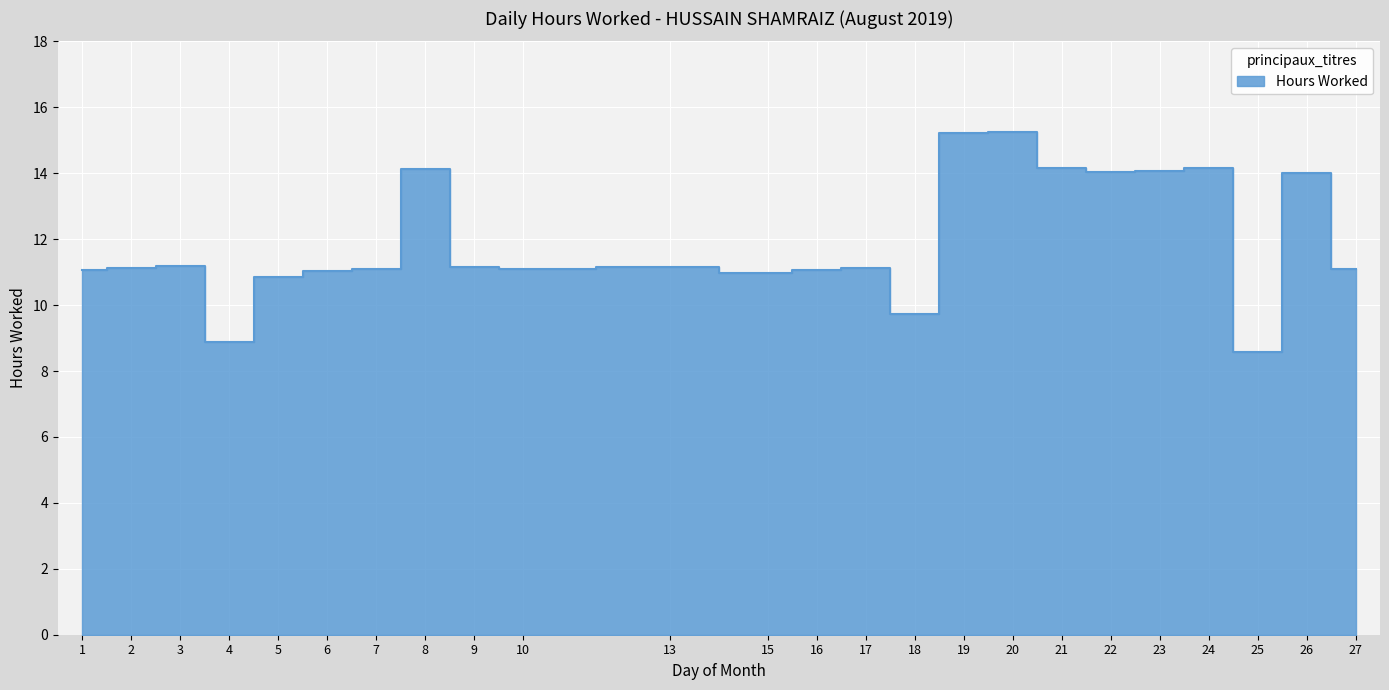

What is the change in value from 4 to 9?

+2.3